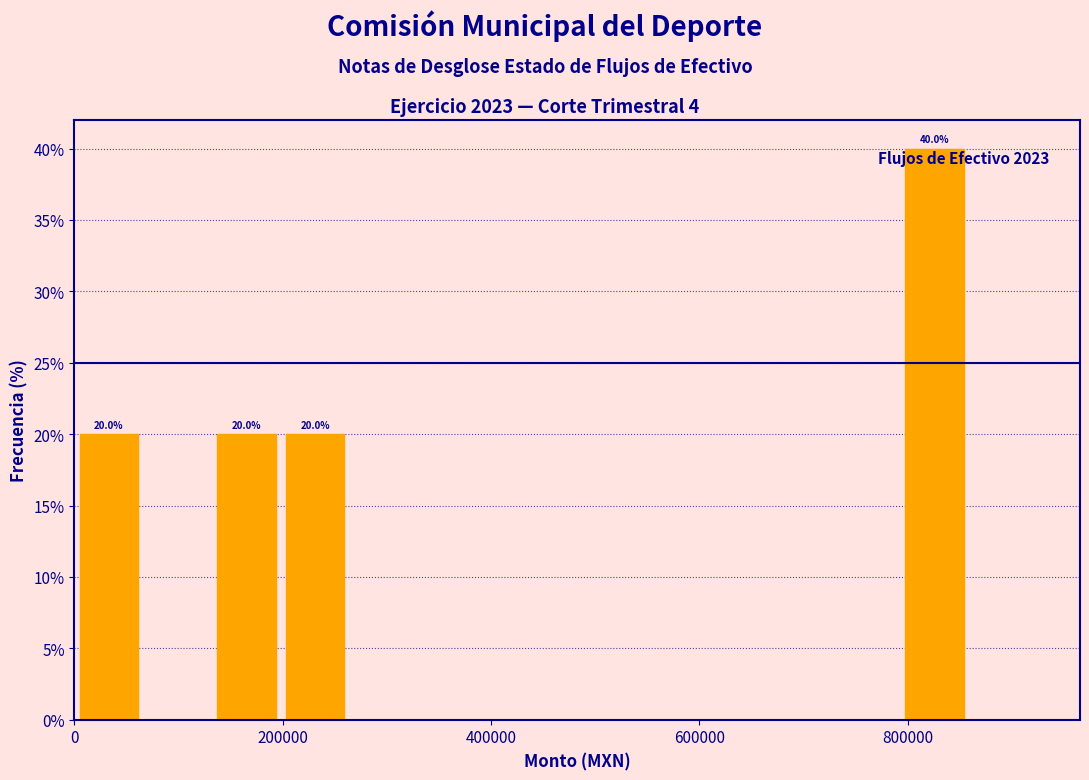

Read against the x-axis, roughly where is the centre of the tallest bar?

820000